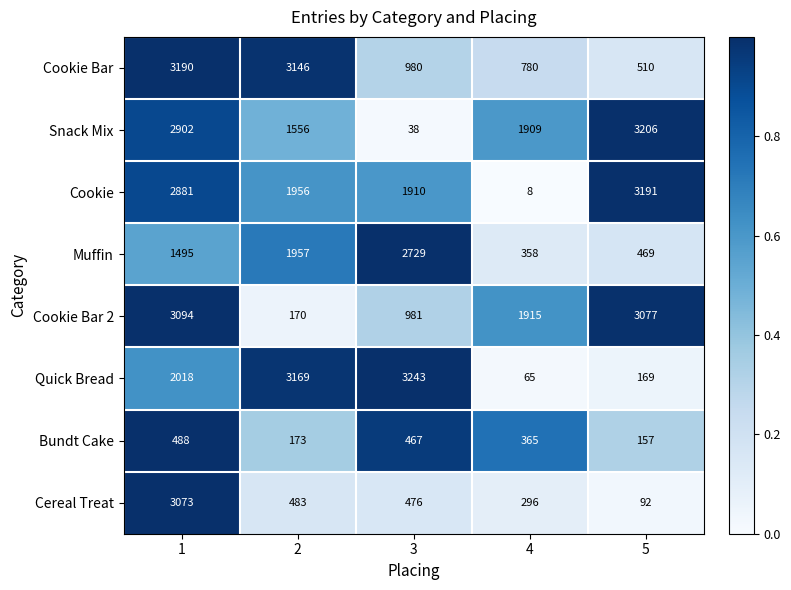

Rank the series at 3 from lowest to highest value.

Snack Mix, Bundt Cake, Cereal Treat, Cookie Bar, Cookie Bar 2, Cookie, Muffin, Quick Bread